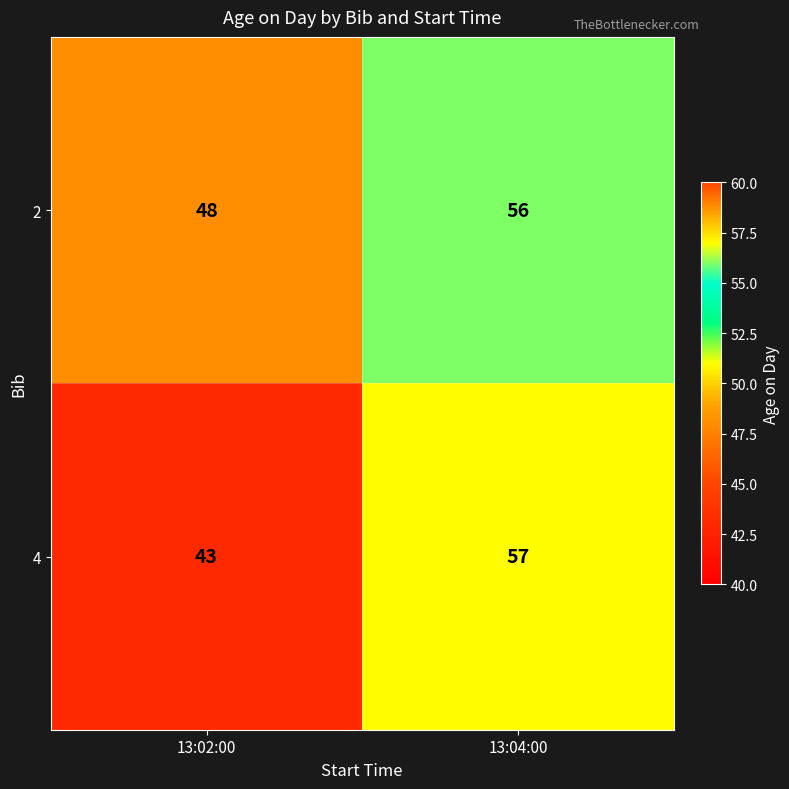

Is it true that 2 equals 77 at 13:04:00?

False